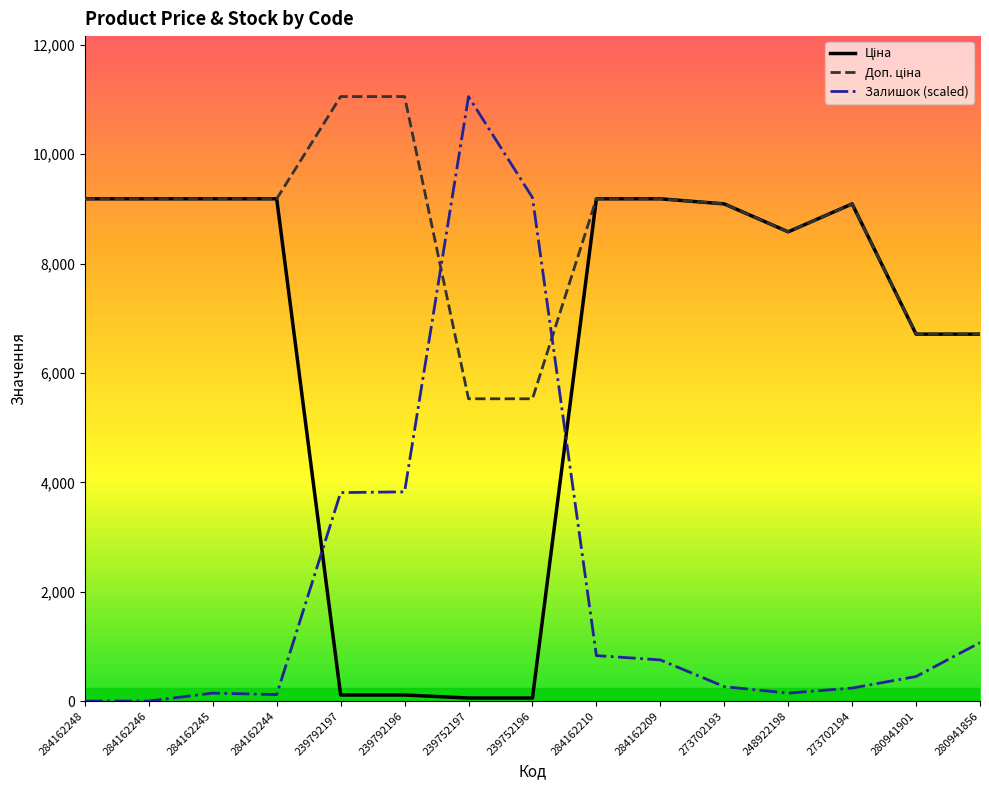

Which category has the highest value in the Залишок (scaled) series?

239752197